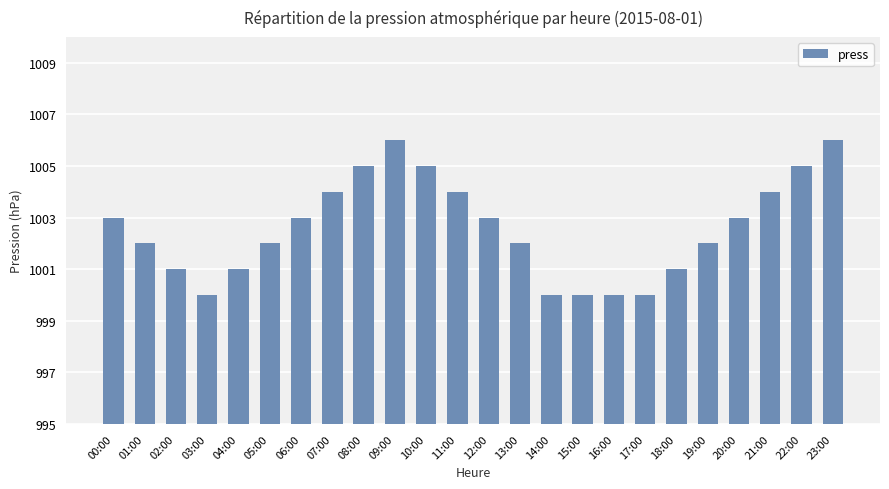

How many bars are there in total?

24